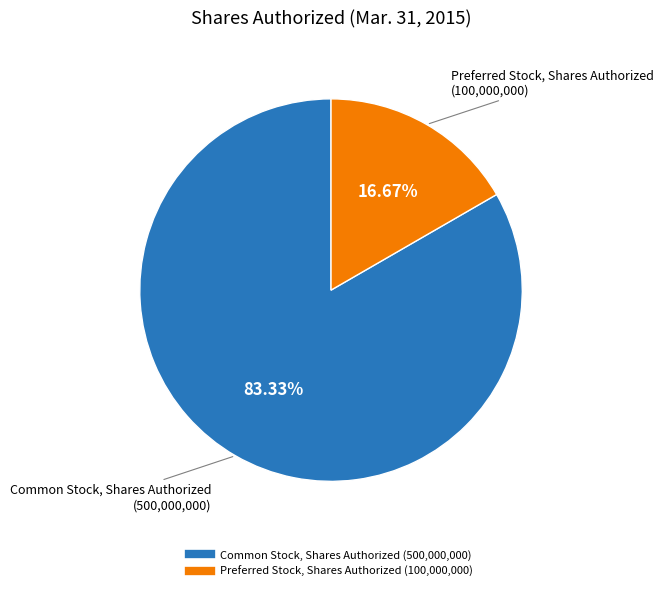

What percentage is the Preferred Stock, Shares Authorized slice, to the nearest percent?

17%